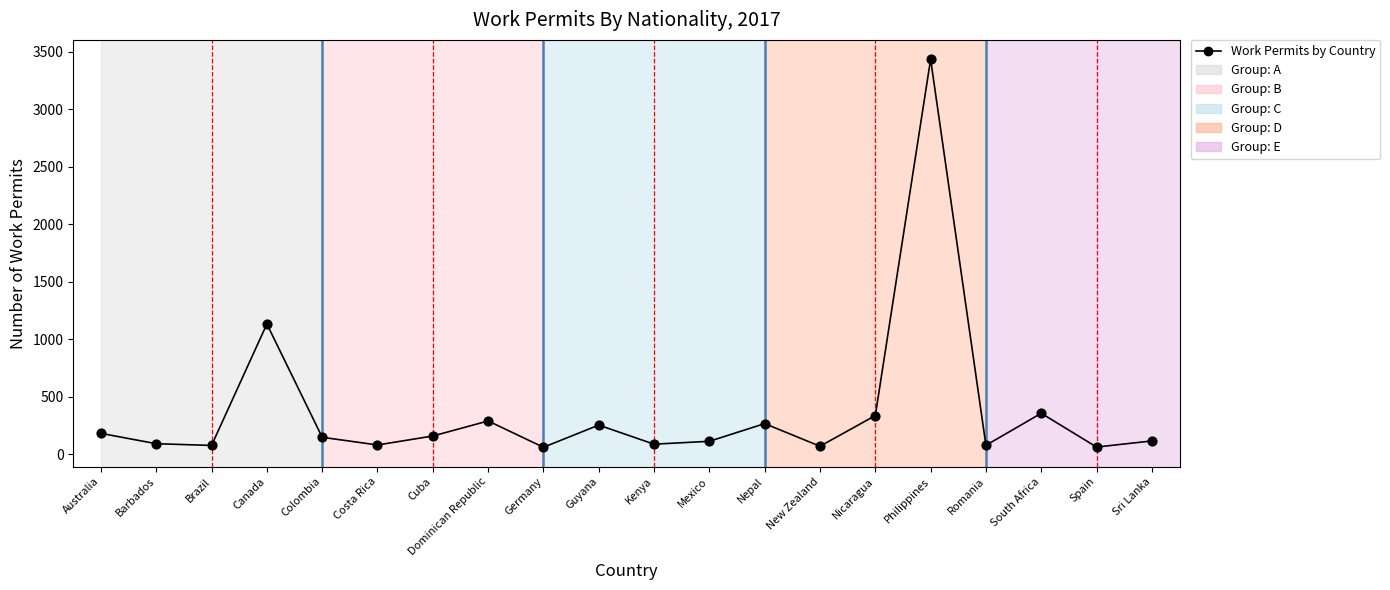

Approximately how many times larger is the value at Cuba compared to Costa Rica?

2.0